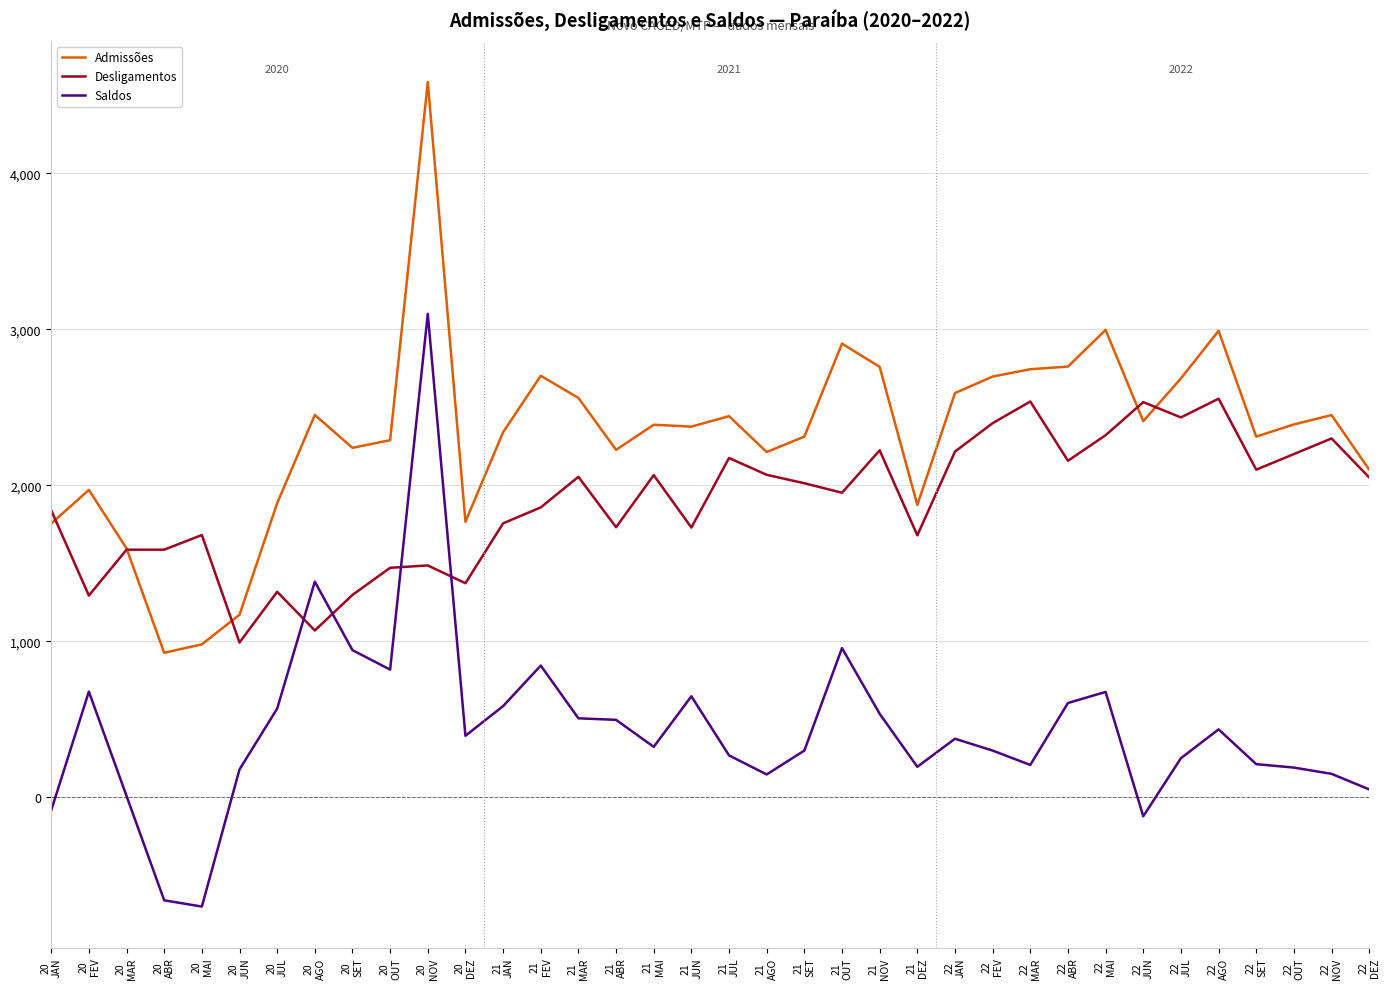

What is the spread (max minus min) of values at 20
JUL?

1317